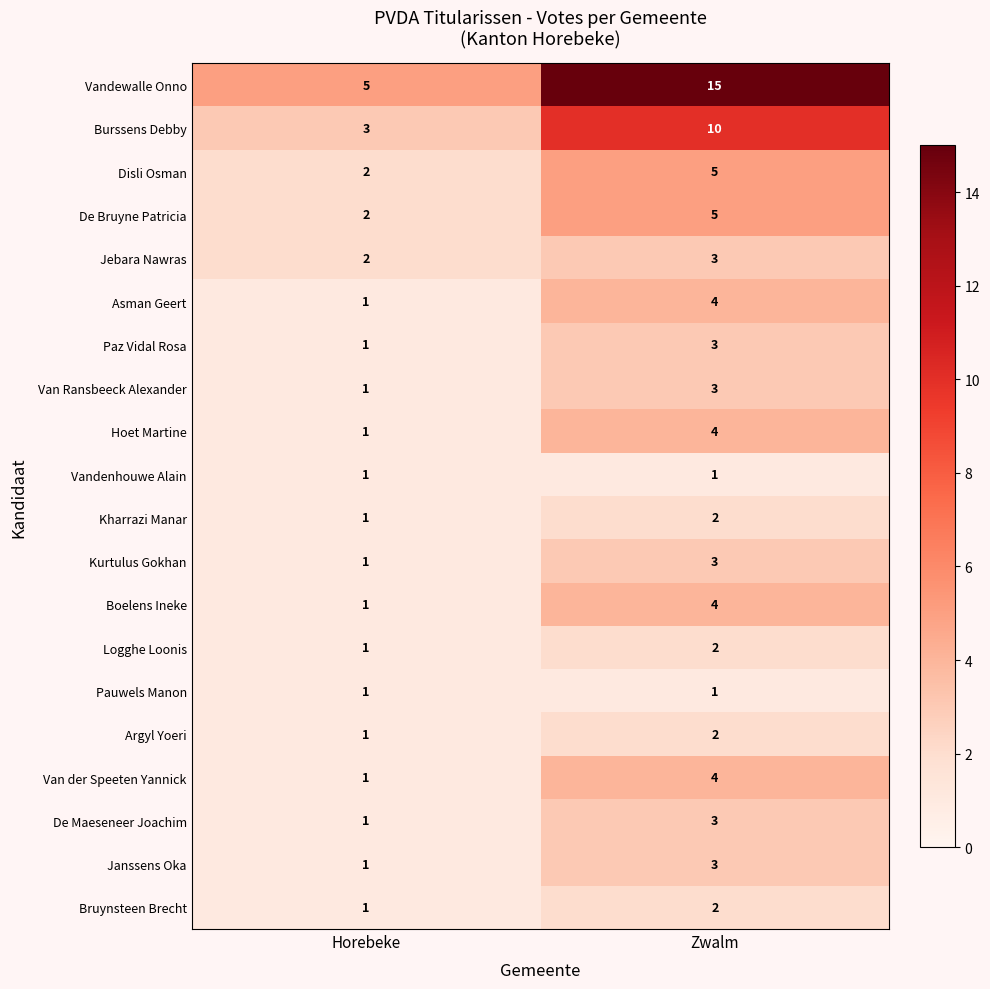

The value of Boelens Ineke at Zwalm is 6. True or false?

False